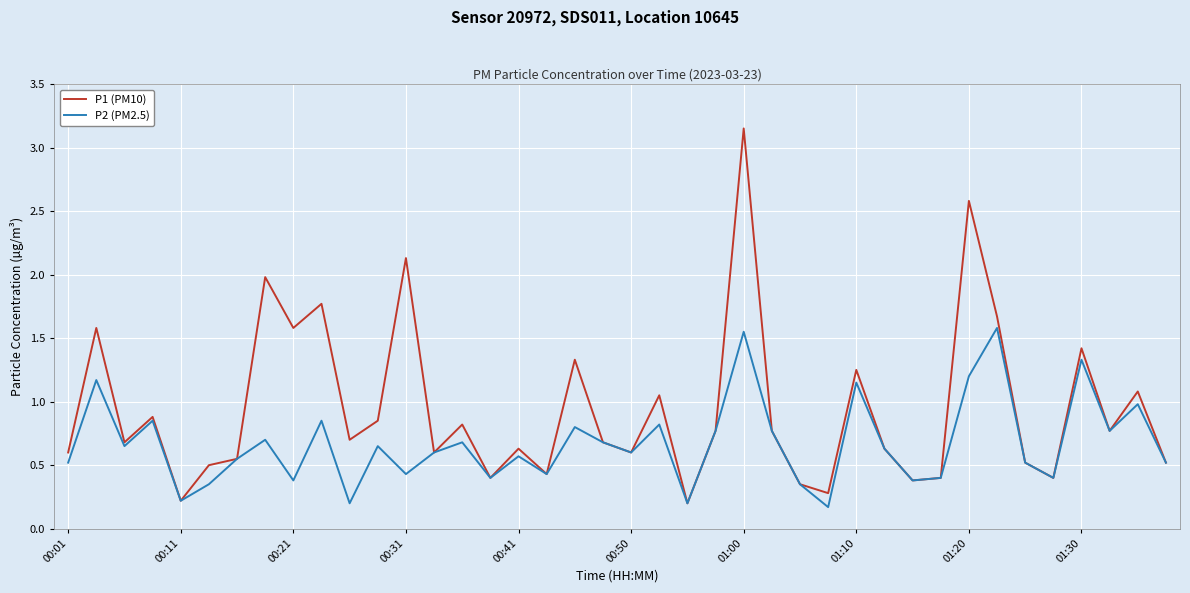

Does the chart have visible grid lines?

Yes